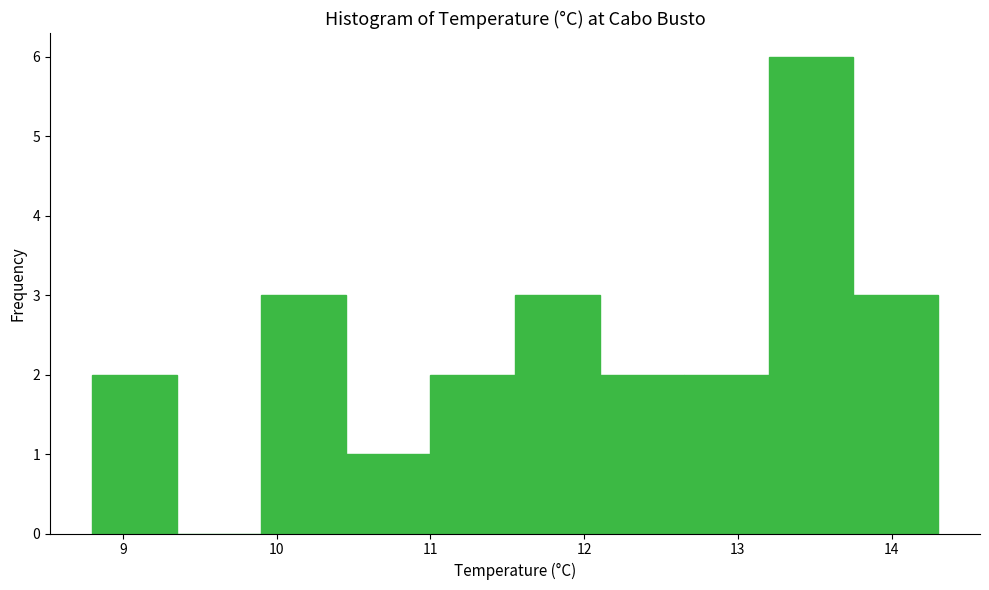

Which range on the x-axis has the tallest bar?

13.20 to 13.75